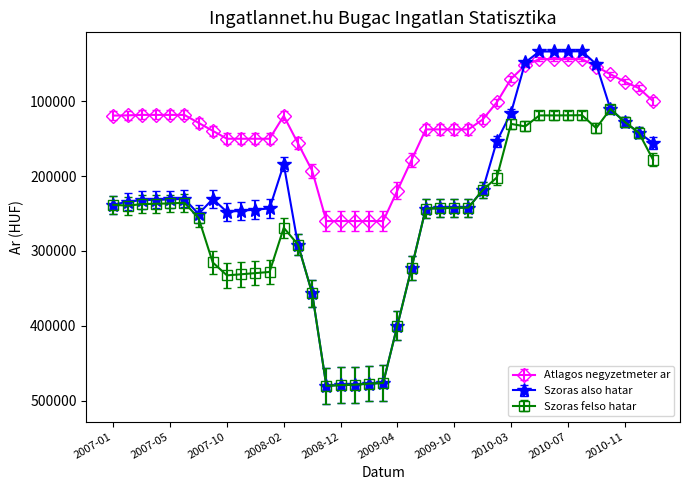

Which series has the largest total across all categories?

Szoras felso hatar